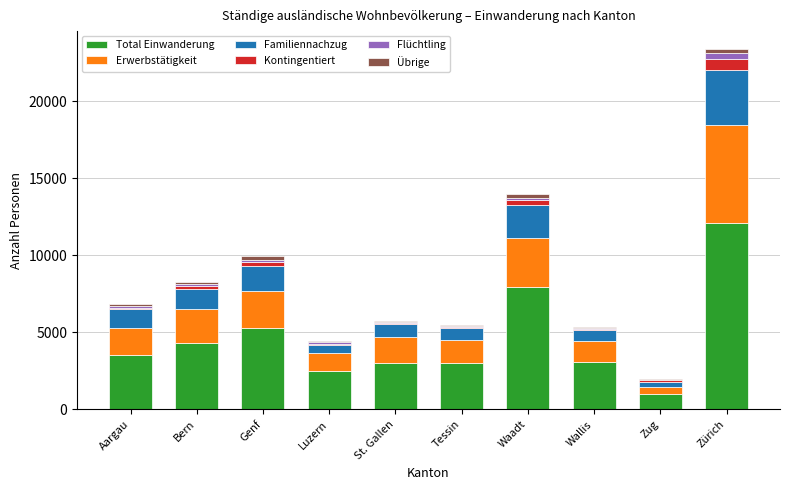

Is it true that Total Einwanderung equals 1643 at Aargau?

False